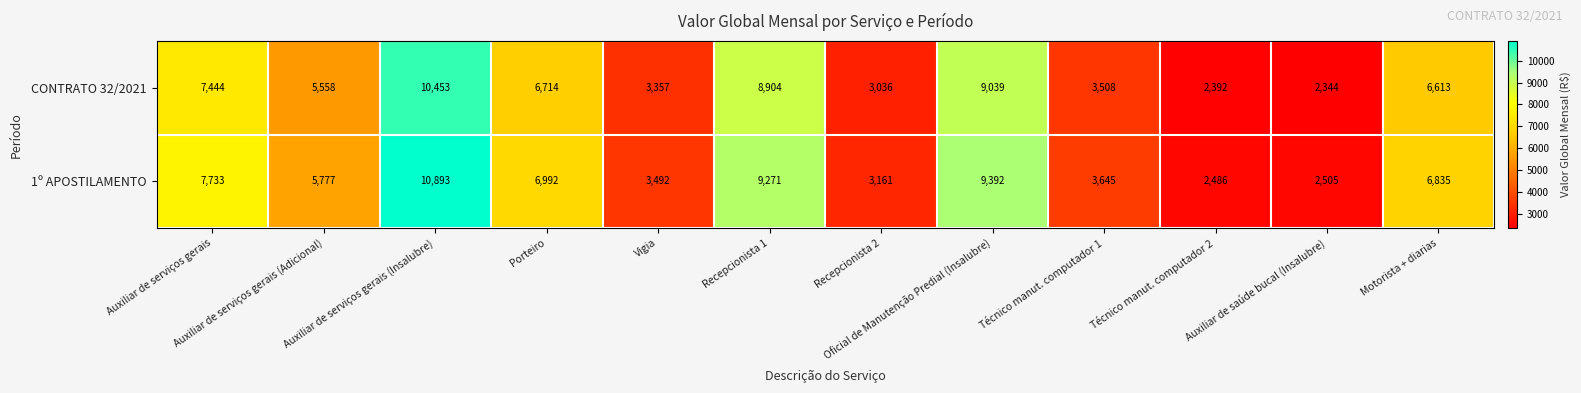

How many values in the CONTRATO 32/2021 series are below 6613?

6